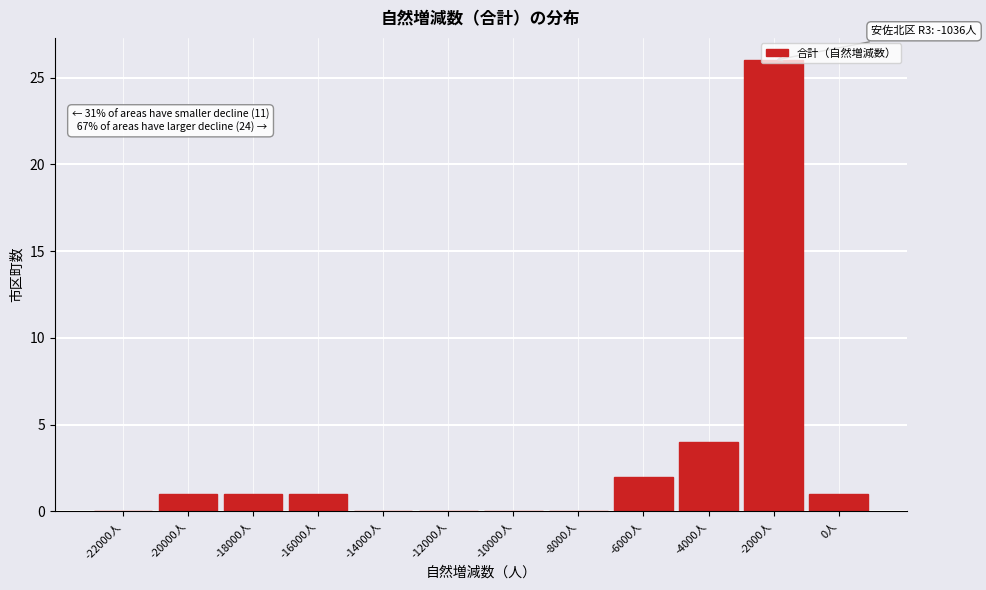

At which label is the value closest to 13?

-4000人